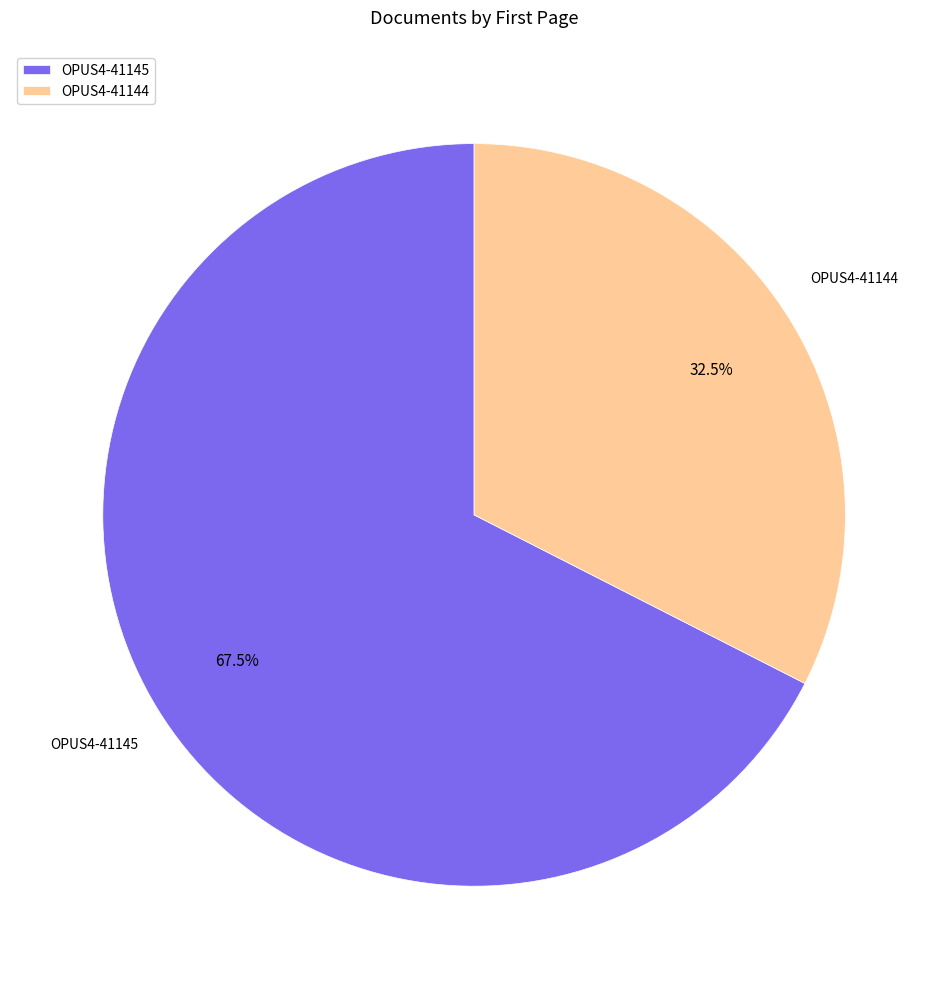

Which has a higher value, OPUS4-41145 or OPUS4-41144?

OPUS4-41145